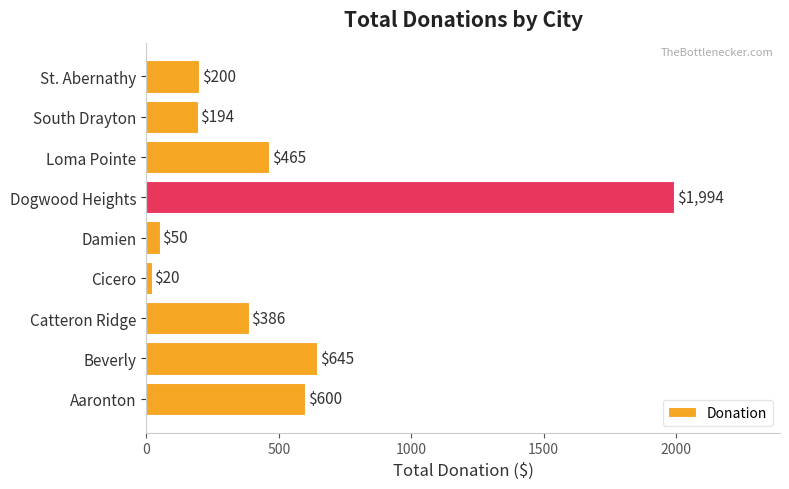

Rank the categories by value from lowest to highest.

Cicero, Damien, South Drayton, St. Abernathy, Catteron Ridge, Loma Pointe, Aaronton, Beverly, Dogwood Heights